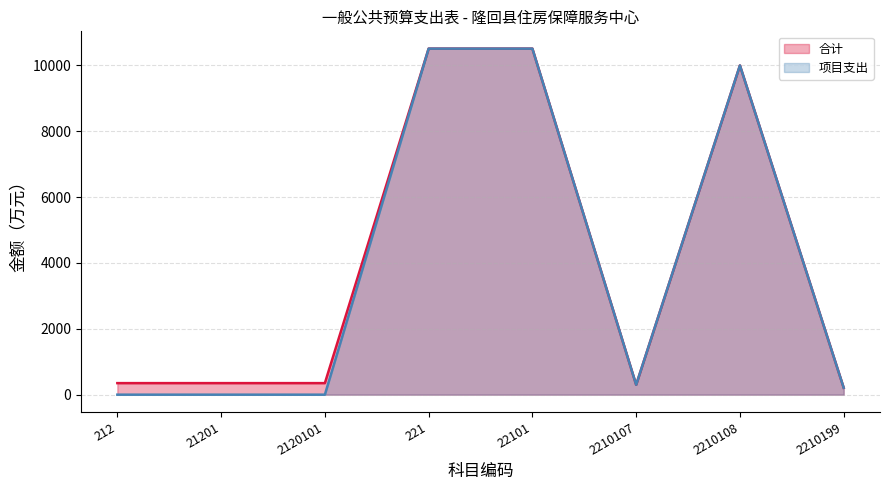

Which series has the largest total across all categories?

合计